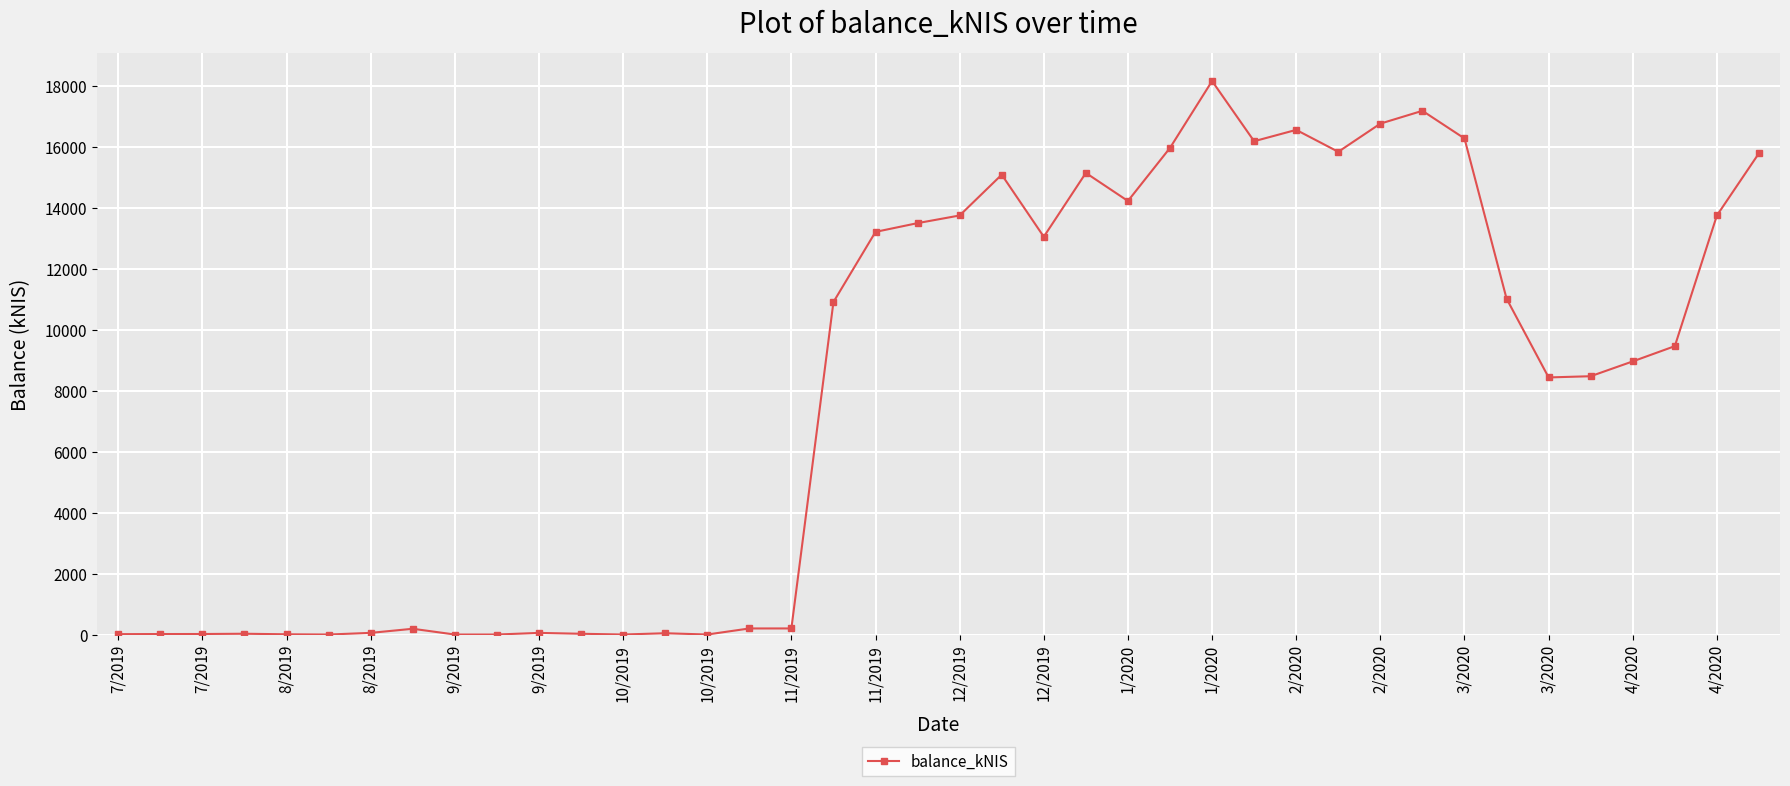

What is the average value?

7965.7